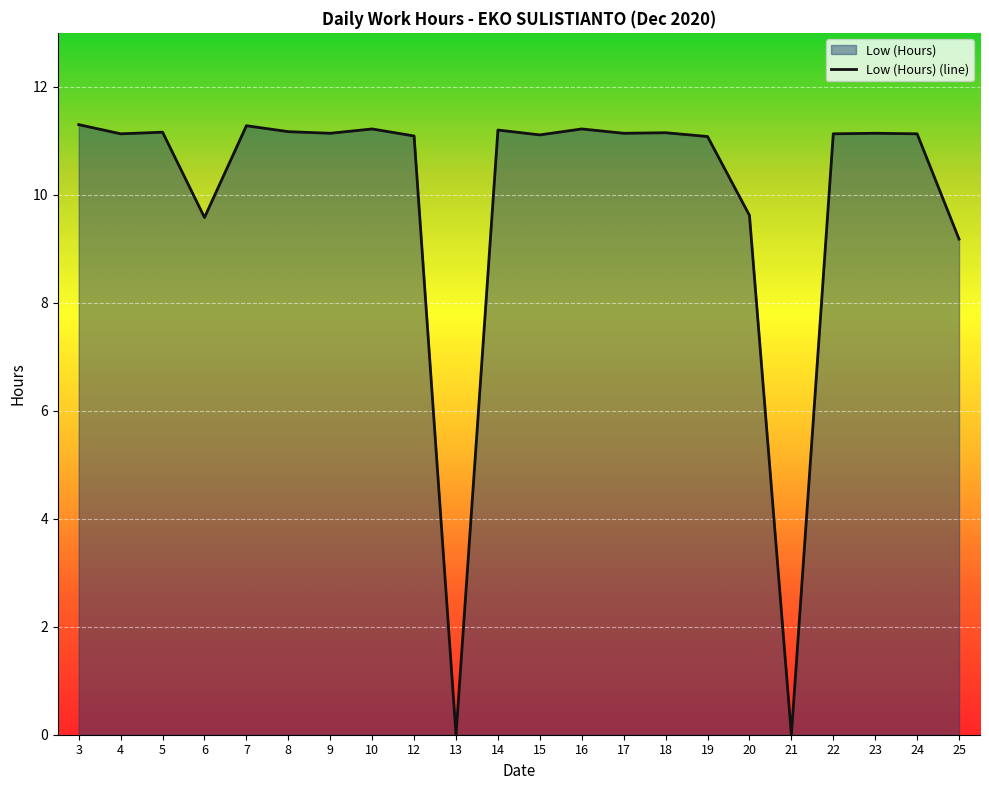

What is the value of the 8th point from the left?

11.2